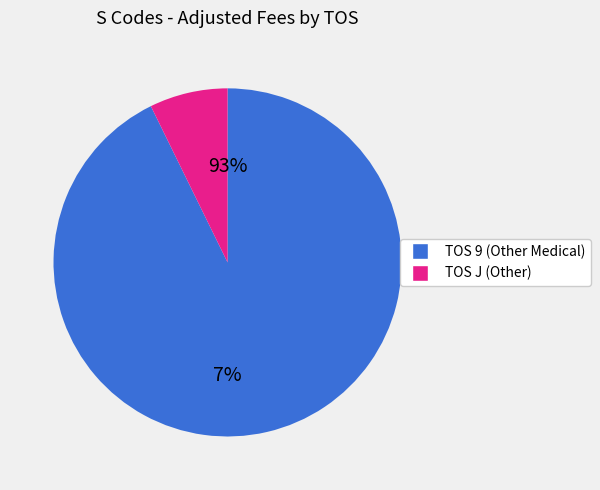

Is it true that S8426 is 1% of the pie?

False